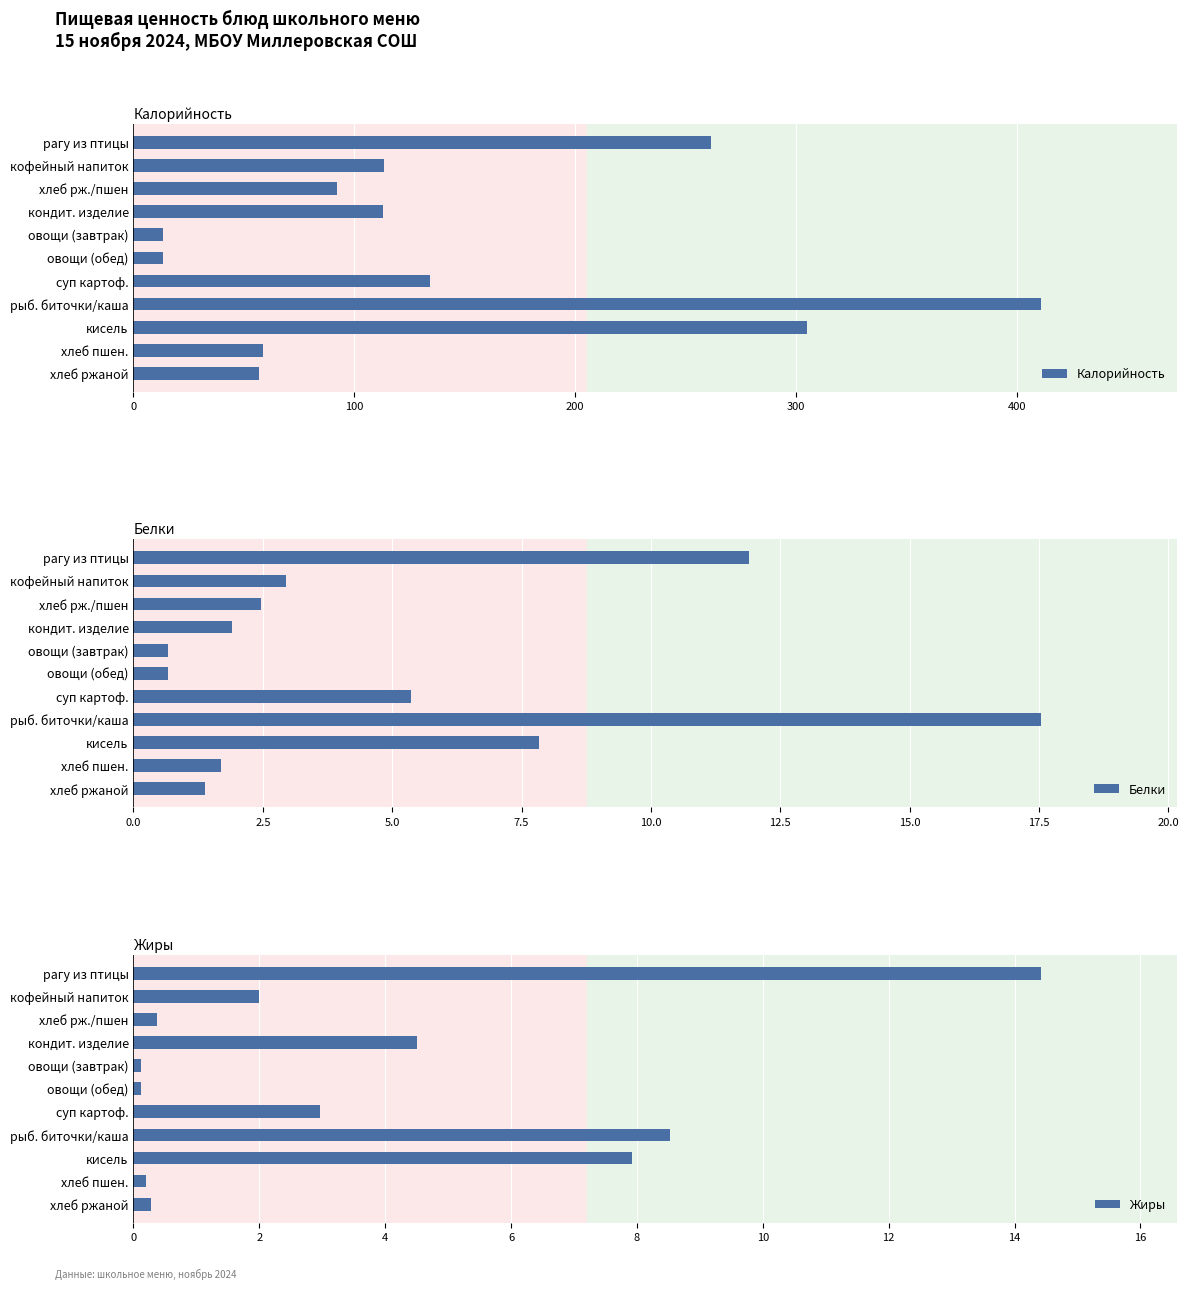

How many groups of bars are there?

11